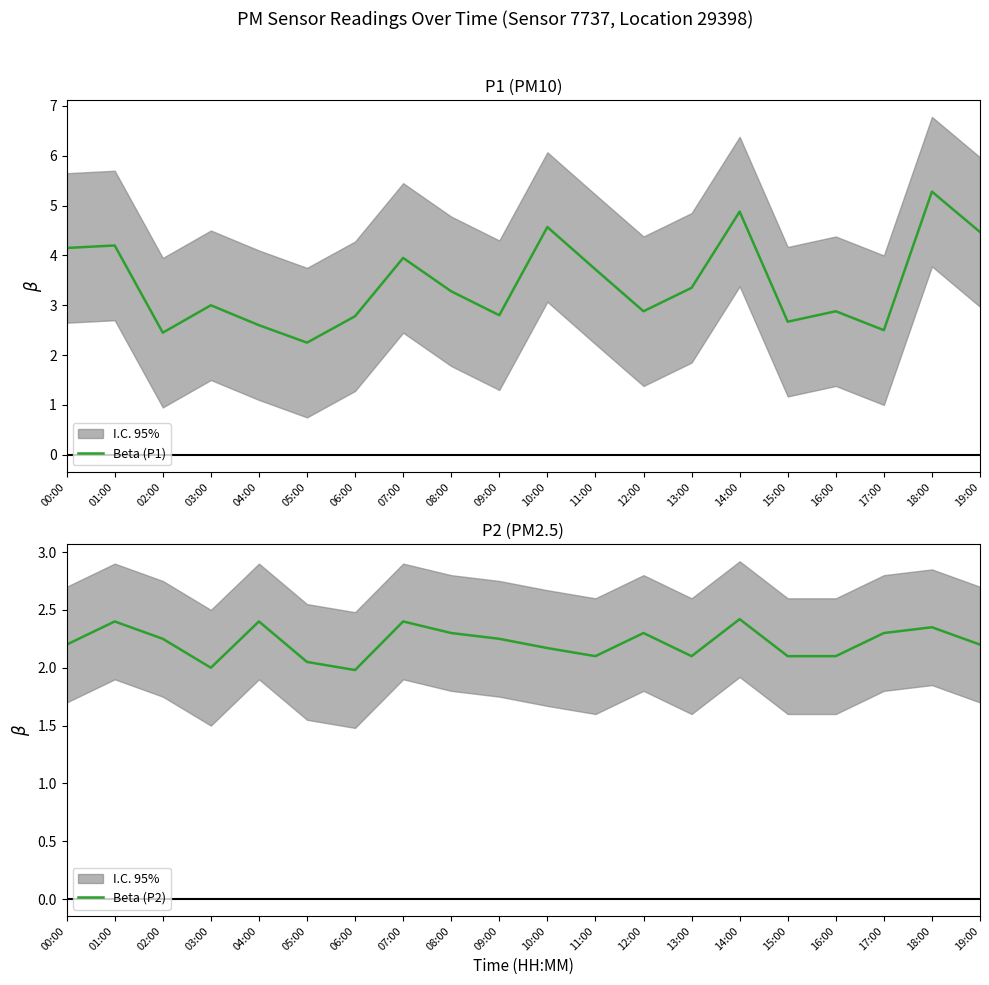

Is it true that Beta (P2) equals 3.5 at 18:00?

False